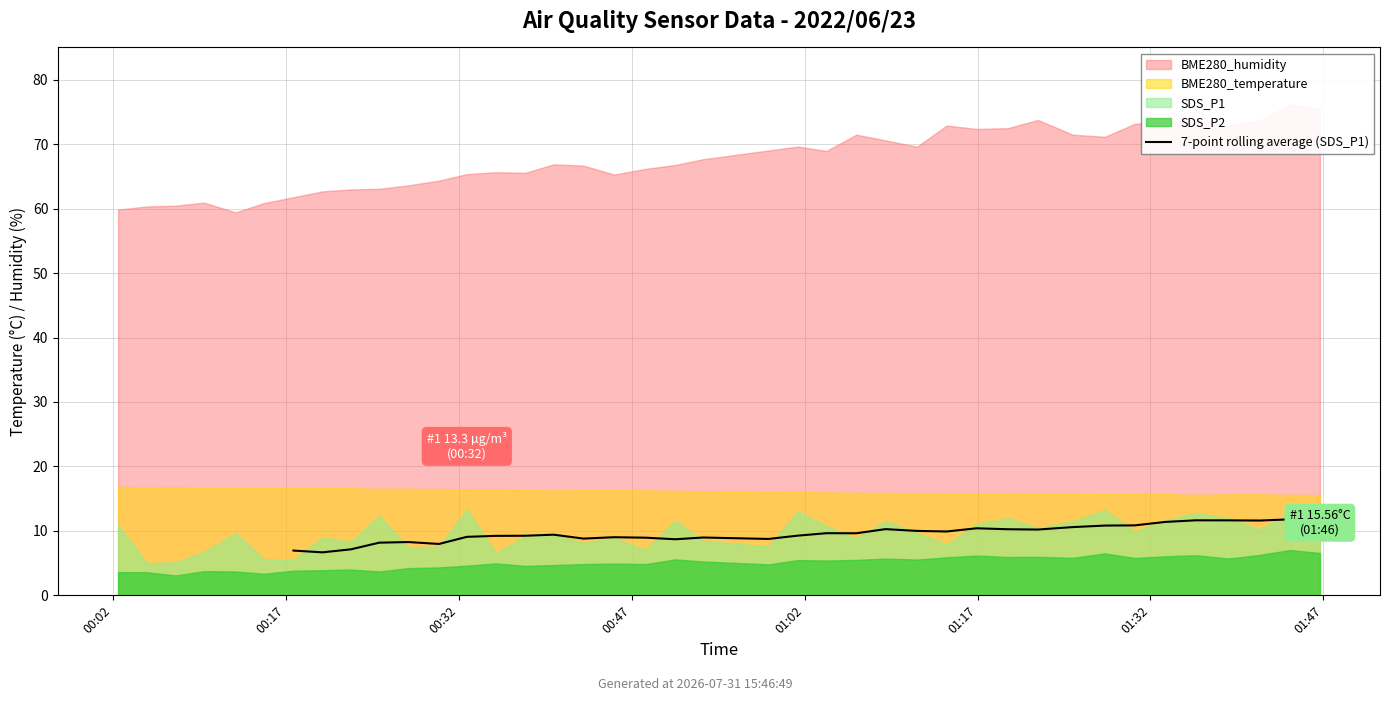

True or false: there are more than 2 points higher than both neighbors.

True